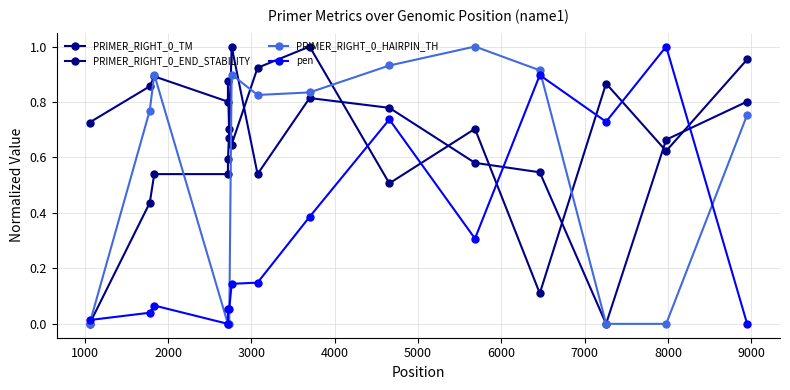

What is the sum of all PRIMER_RIGHT_0_END_STABILITY values?

9.1